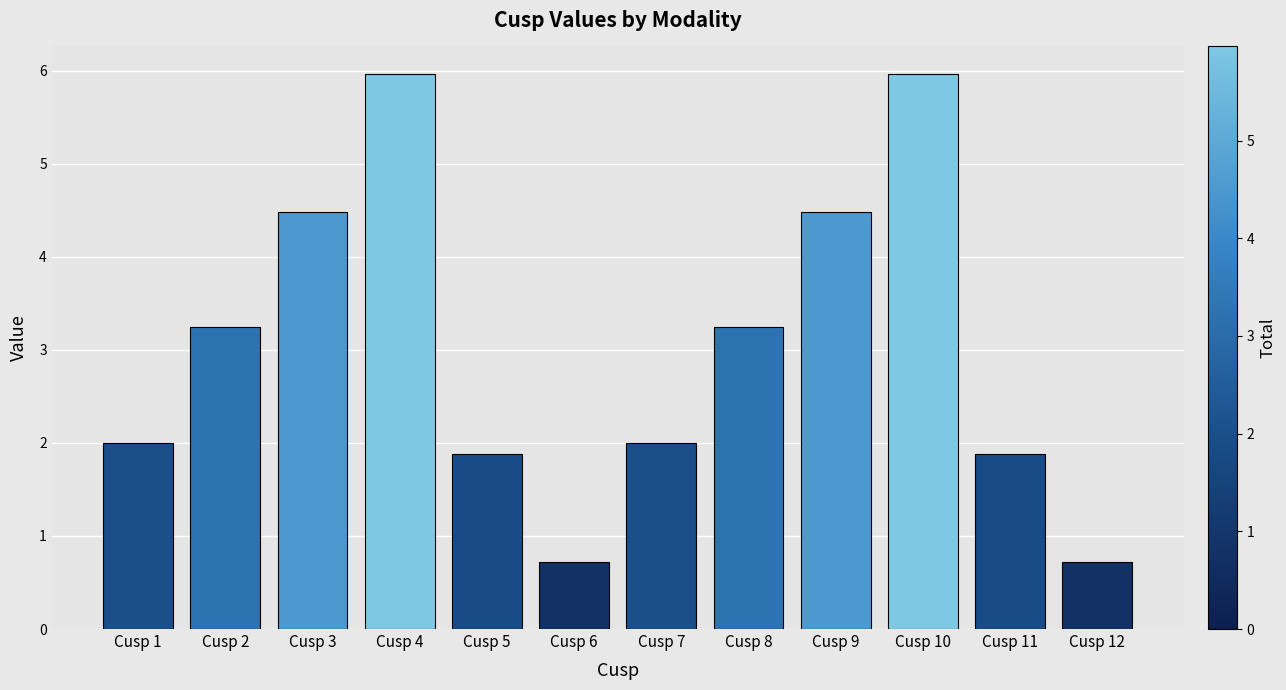

What is the difference between the maximum and minimum values?

5.2